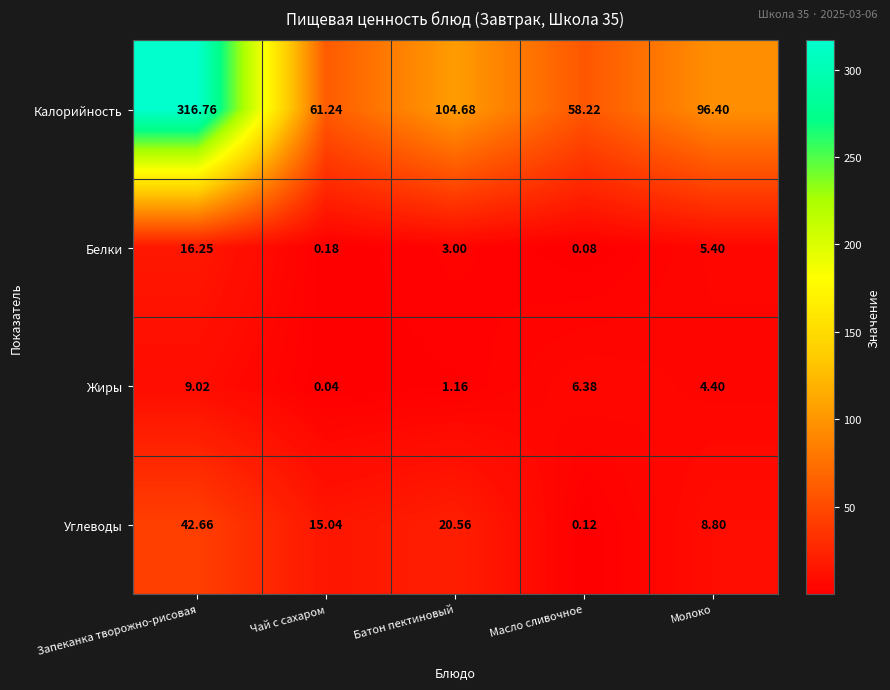

At which category is the sum across all series the highest?

Запеканка творожно-рисовая